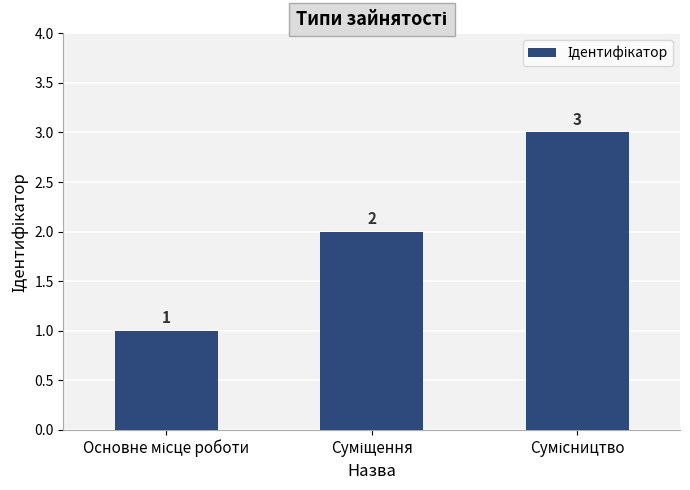

Count the values in the range 1 to 3.

3